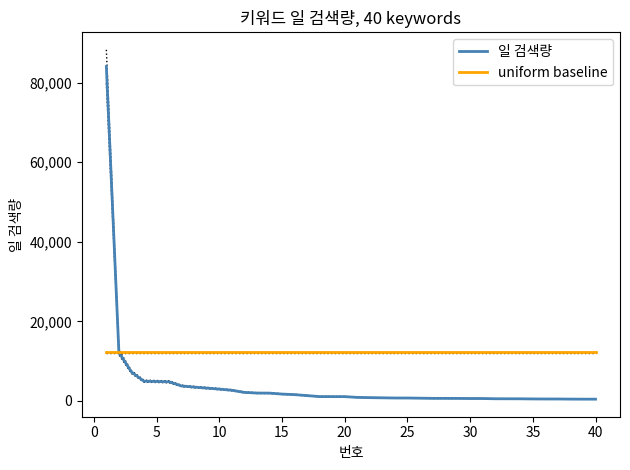

What is the value of the uniform baseline point at the 32nd from the left?

12190